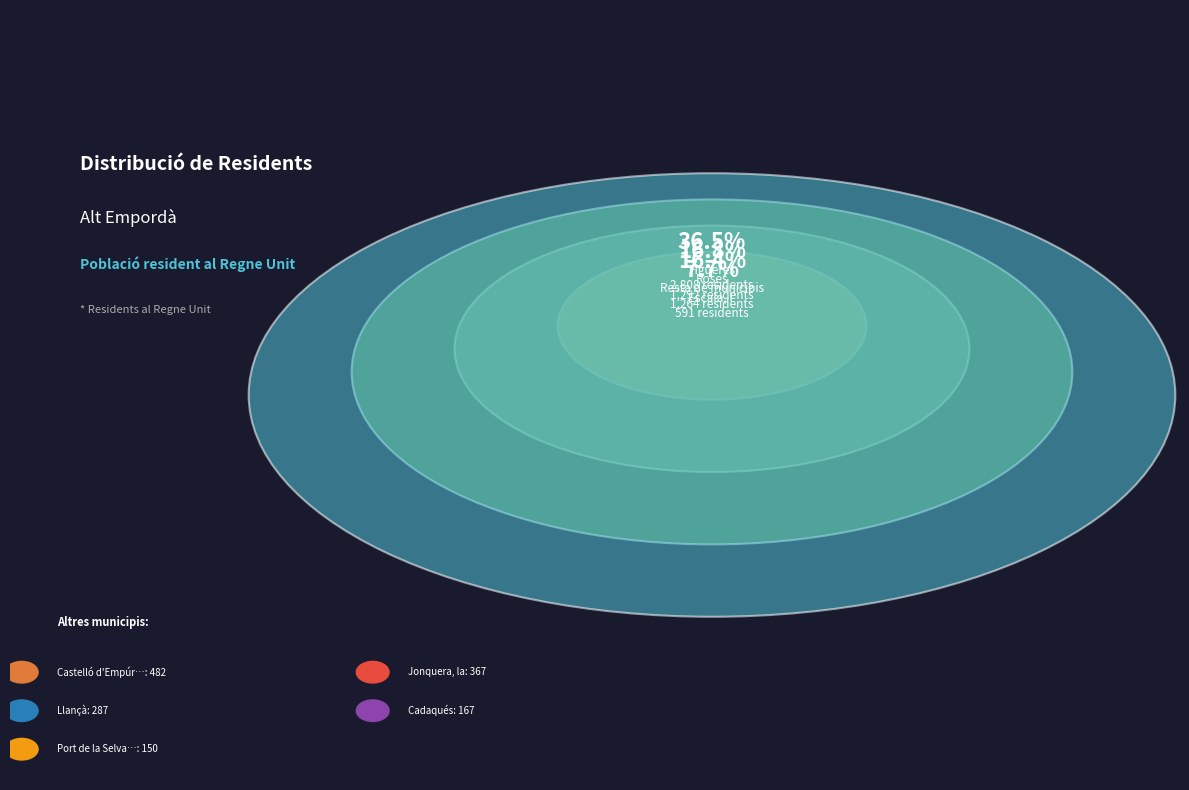

What percentage is NOT represented by Portbou?

98.4%